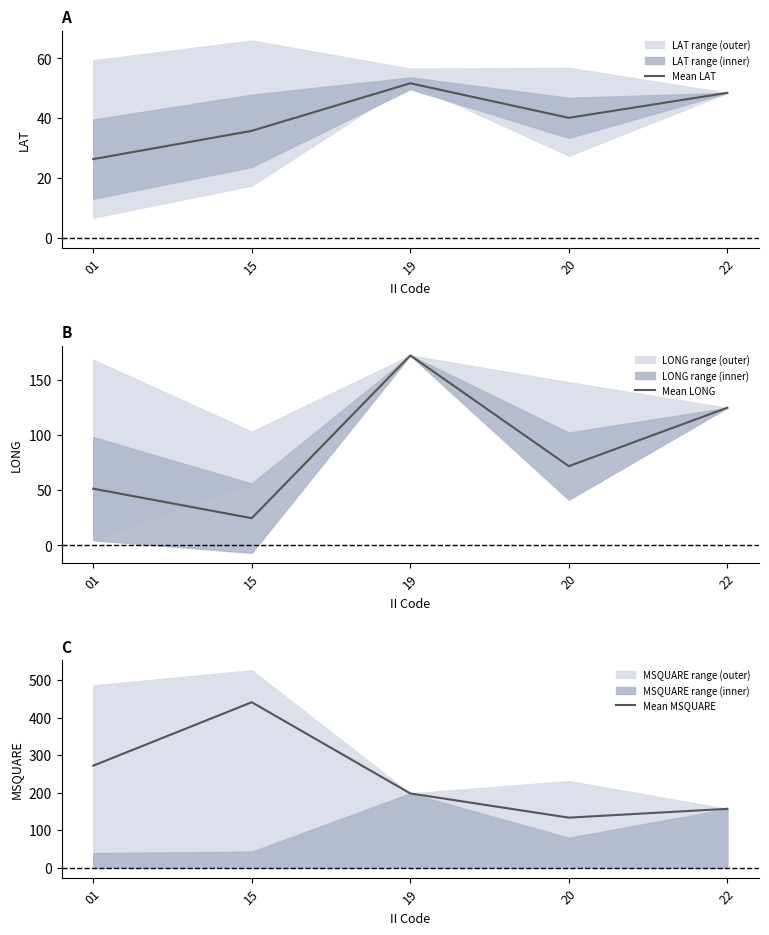

Which has a higher value, 15 or 20?

20